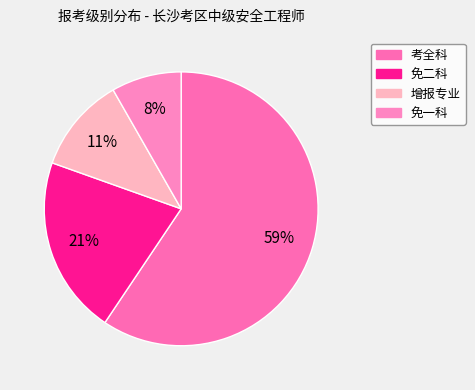

To the nearest percent, what is the average slice percentage?

25%